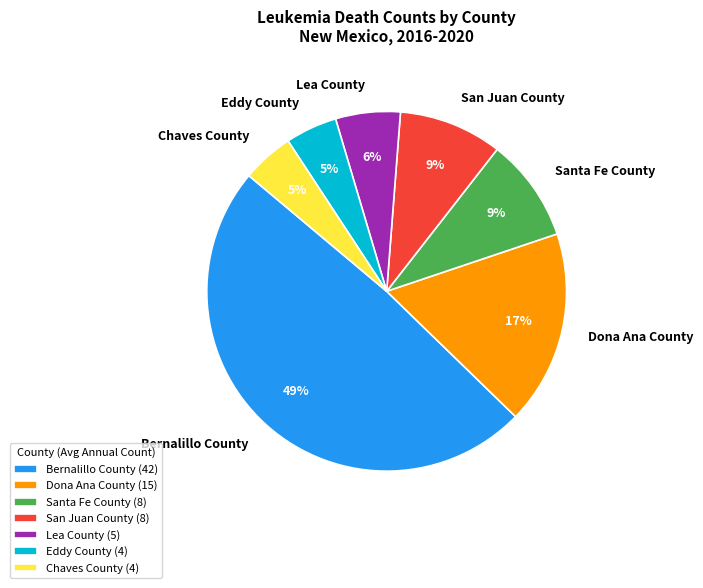

How much of the chart is everything except Eddy County?

95.3%